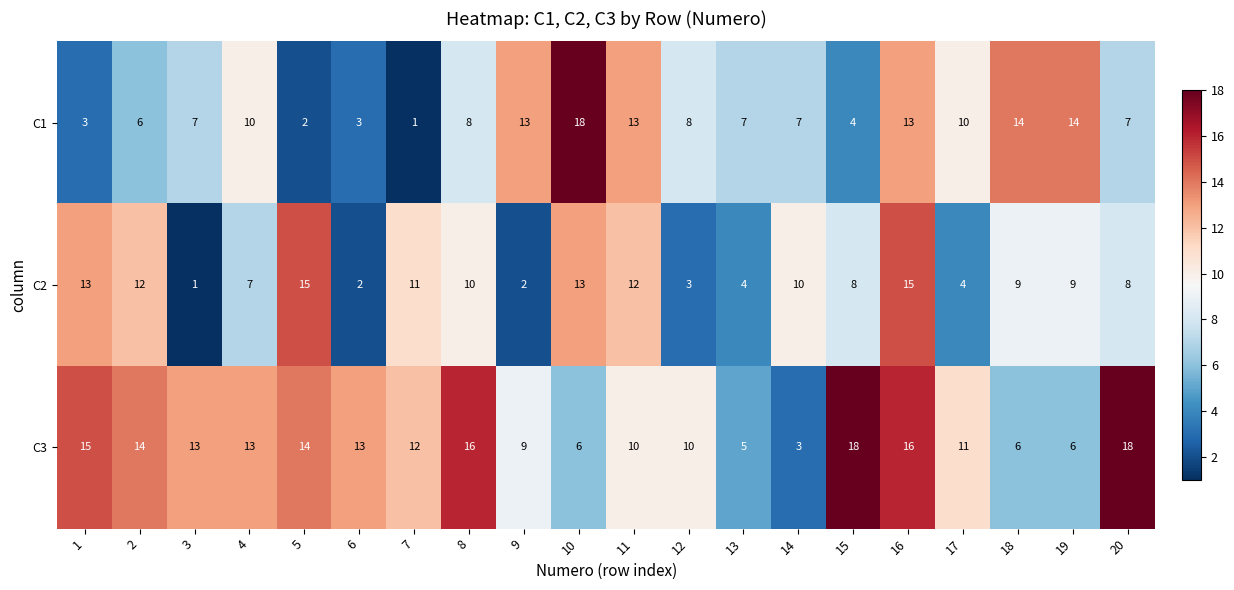

How many data points does each series have?

20